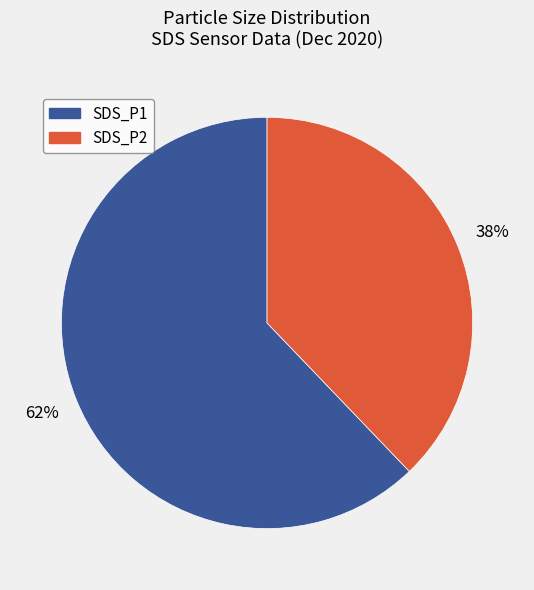

To the nearest percent, what is the difference between the largest and smallest slice percentages?

24%